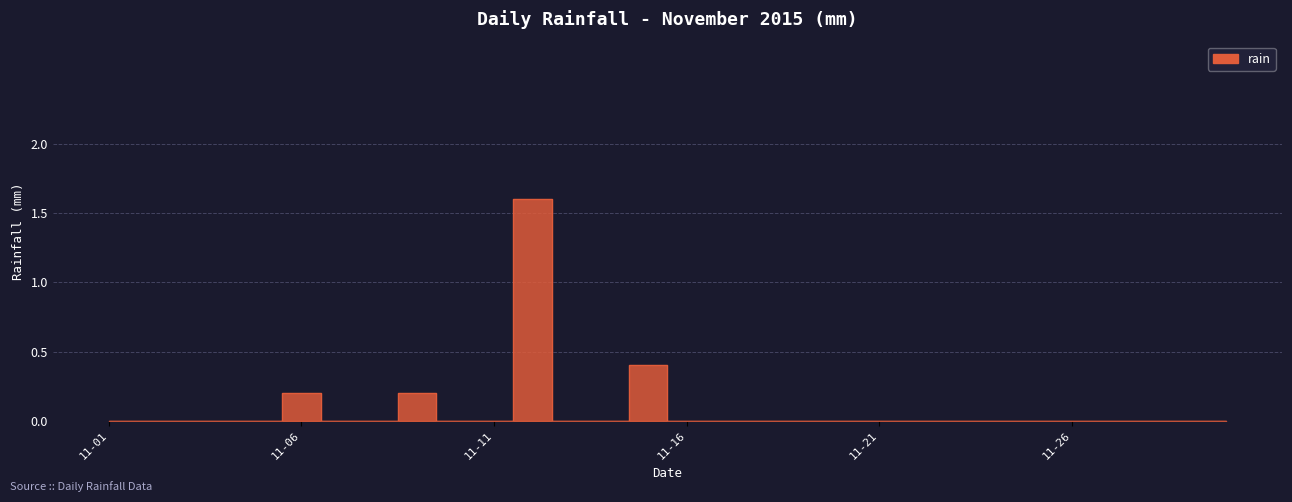

The chart shows a value of 0.0 at 2015-11-13. True or false?

True